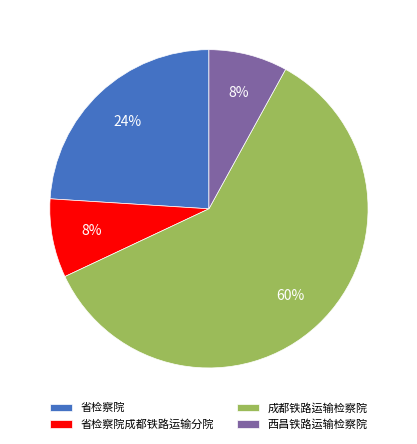

How many slices are in this pie chart?

4